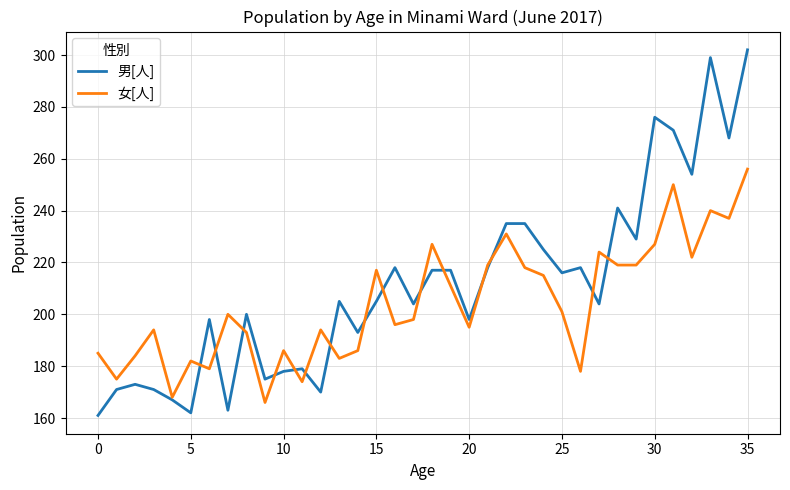

Reading left to right, extract all data points from this chart.

男[人]: 161	171	173	171	167	162	198	163	200	175	178	179	170	205	193	205	218	204	217	217	198	218	235	235	225	216	218	204	241	229	276	271	254	299	268	302
女[人]: 185	175	184	194	168	182	179	200	193	166	186	174	194	183	186	217	196	198	227	211	195	219	231	218	215	201	178	224	219	219	227	250	222	240	237	256